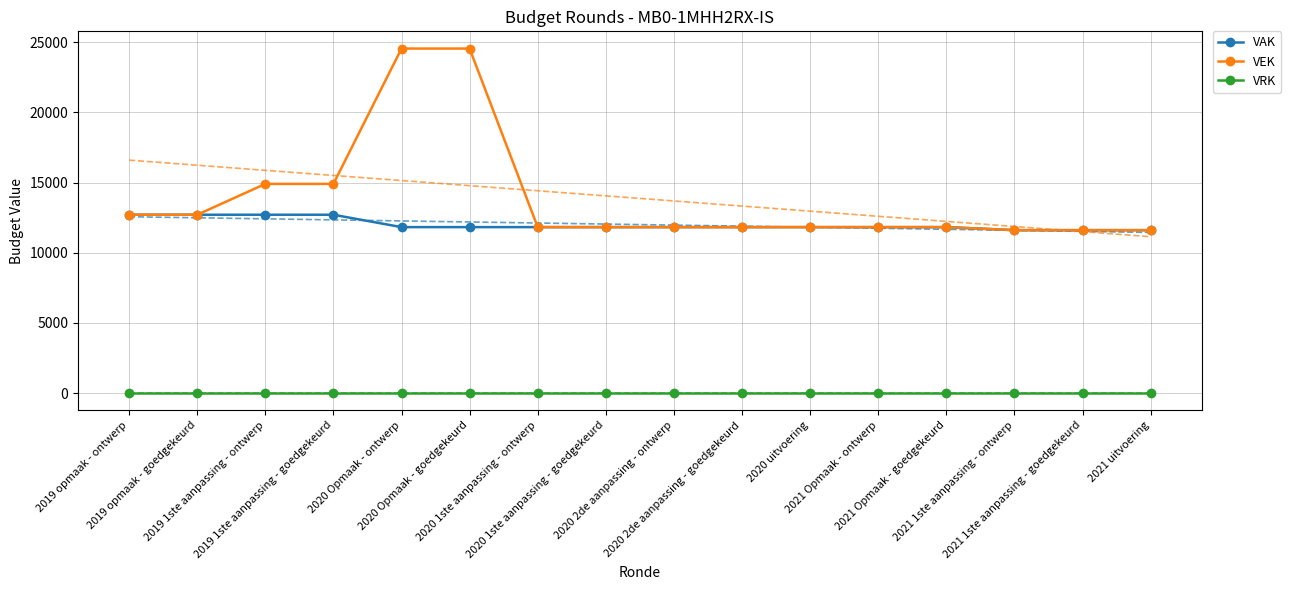

List the labels in order of VRK value, smallest first.

2019 opmaak - ontwerp, 2019 opmaak - goedgekeurd, 2019 1ste aanpassing - ontwerp, 2019 1ste aanpassing - goedgekeurd, 2020 Opmaak - ontwerp, 2020 Opmaak - goedgekeurd, 2020 1ste aanpassing - ontwerp, 2020 1ste aanpassing - goedgekeurd, 2020 2de aanpassing - ontwerp, 2020 2de aanpassing - goedgekeurd, 2020 uitvoering, 2021 Opmaak - ontwerp, 2021 Opmaak - goedgekeurd, 2021 1ste aanpassing - ontwerp, 2021 1ste aanpassing - goedgekeurd, 2021 uitvoering